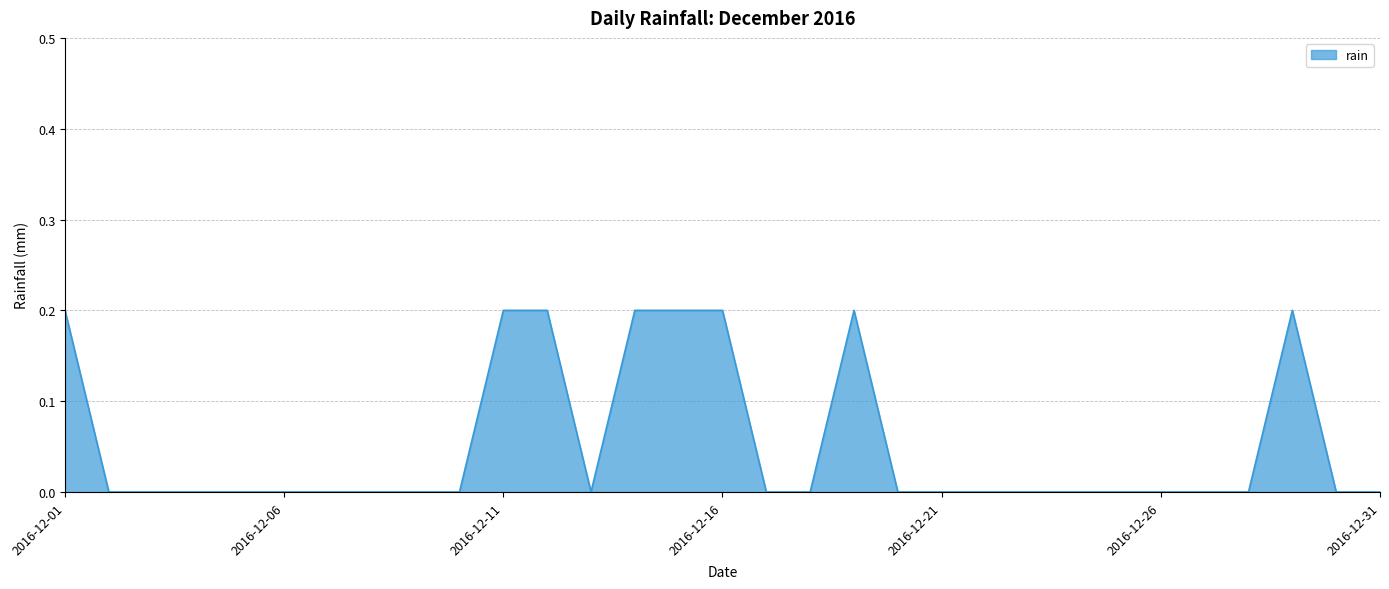

The chart shows a value of -0.1 at 2016-12-26. True or false?

False